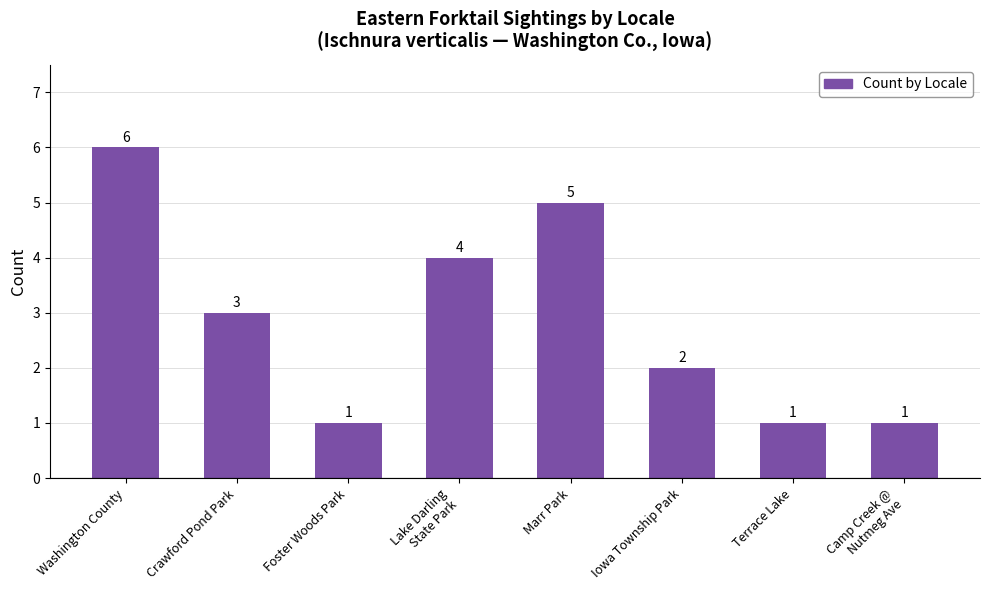

What is the smallest value displayed?

1